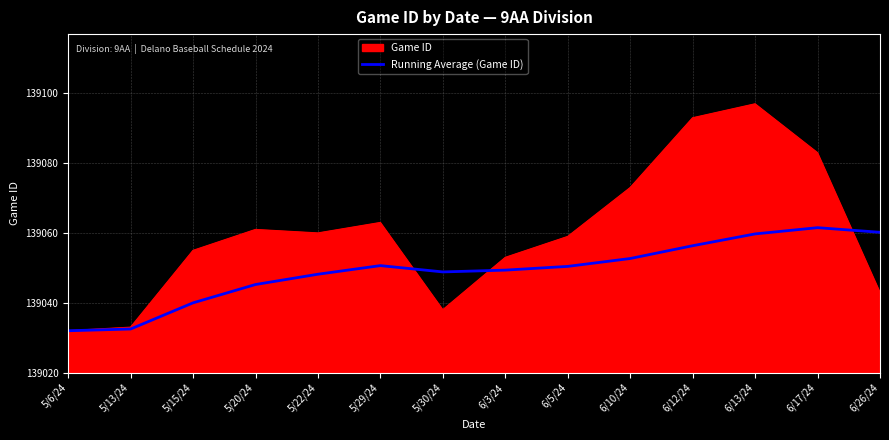

What position from the left is 6/12/24?

11